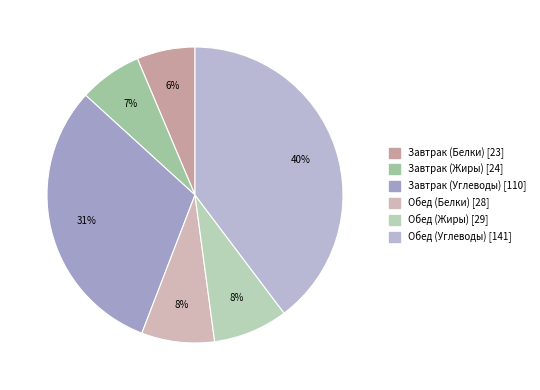

Is it true that Обед (Жиры) is 22% of the pie?

False